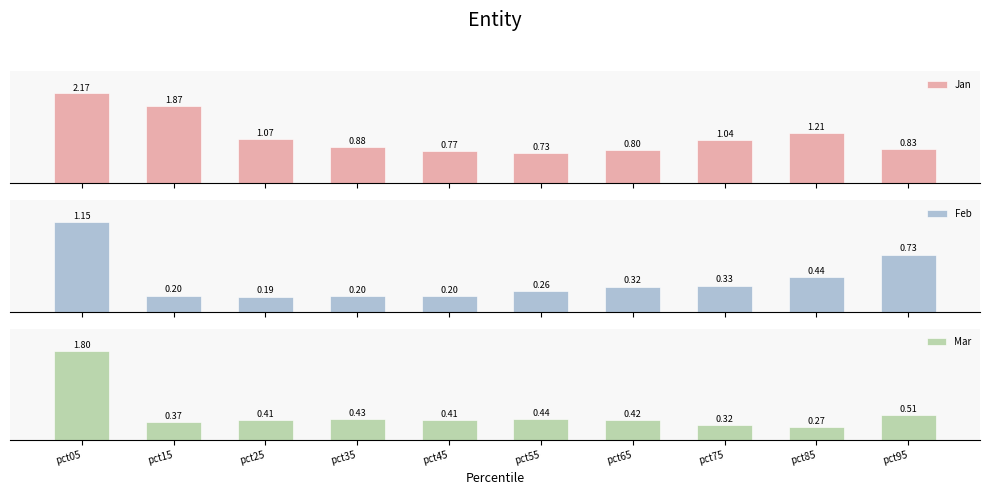

What are all the series names shown in the legend?

Jan, Feb, Mar